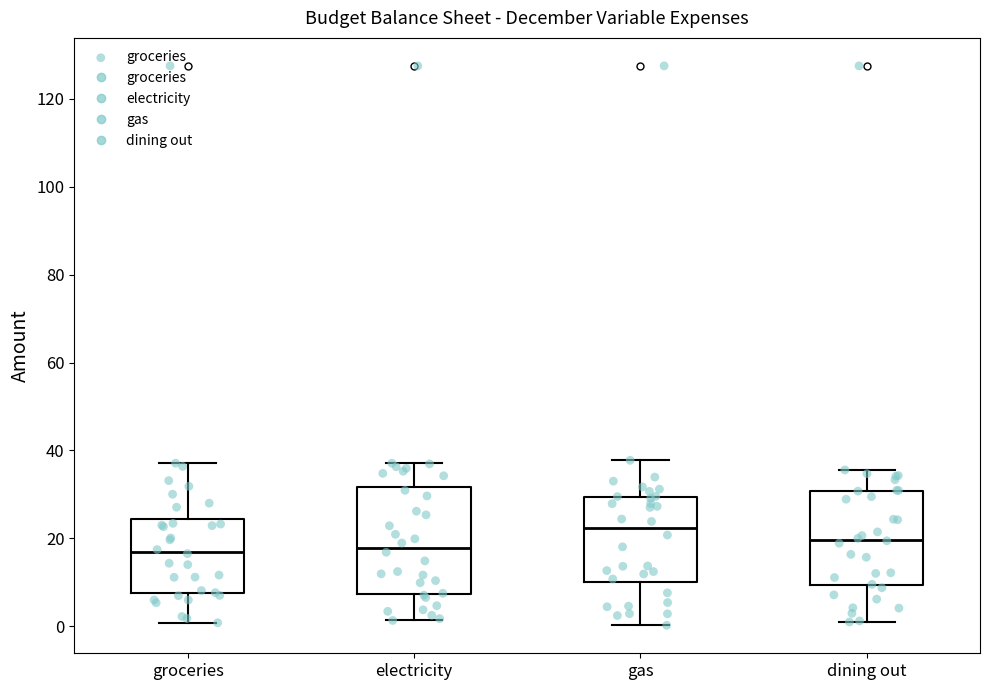

Reading left to right, transcribe this box plot: for each box, give where its median line is, the range the box spans, and where its two whiskers end, as read against the y-axis. The values are not printed on the chart, so give them approximately, as read against the axis.

groceries: median 16, box 8 to 24, whiskers 0 to 38
electricity: median 18, box 8 to 32, whiskers 2 to 38
gas: median 22, box 10 to 30, whiskers 0 to 38
dining out: median 20, box 10 to 30, whiskers 0 to 36